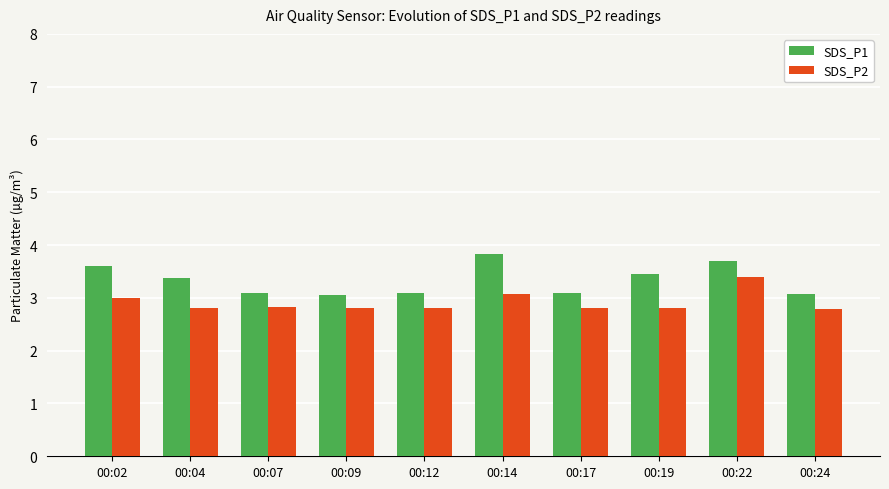

What is the sum of the SDS_P1 values at 00:19 and 00:22?

7.2